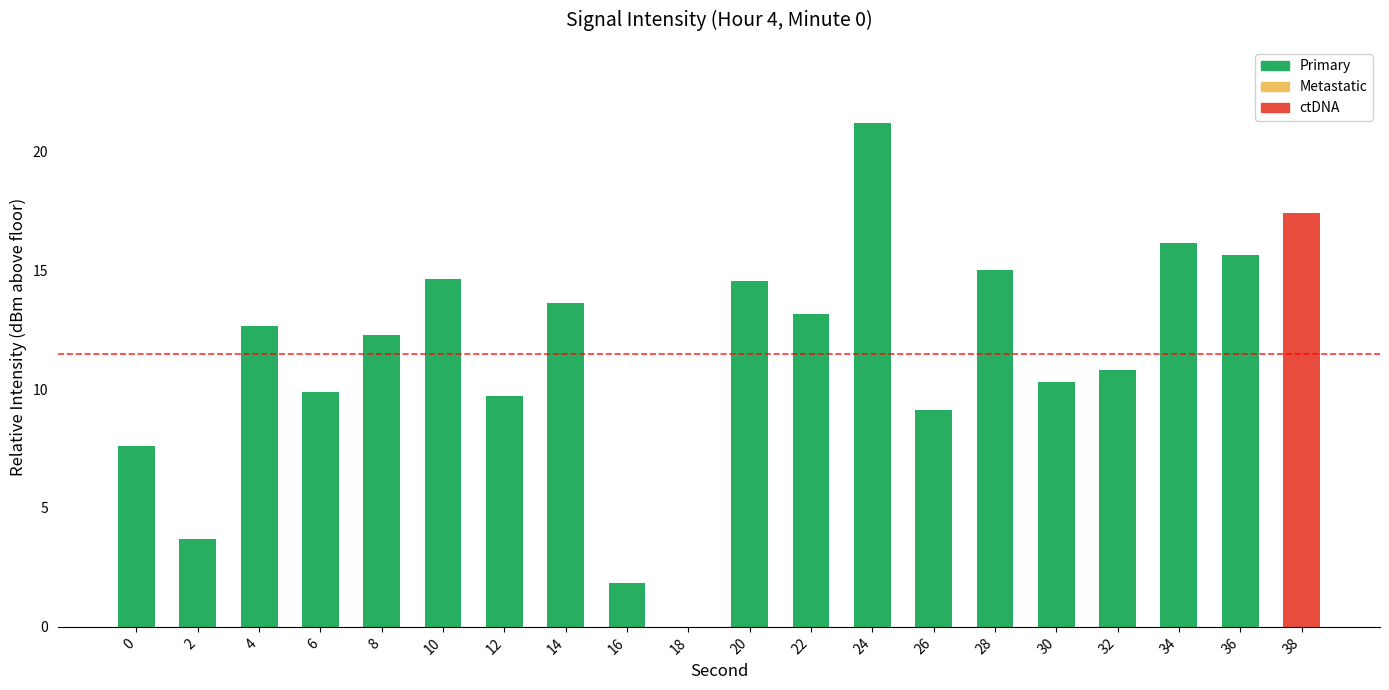

Where does the data first go above 12?

4